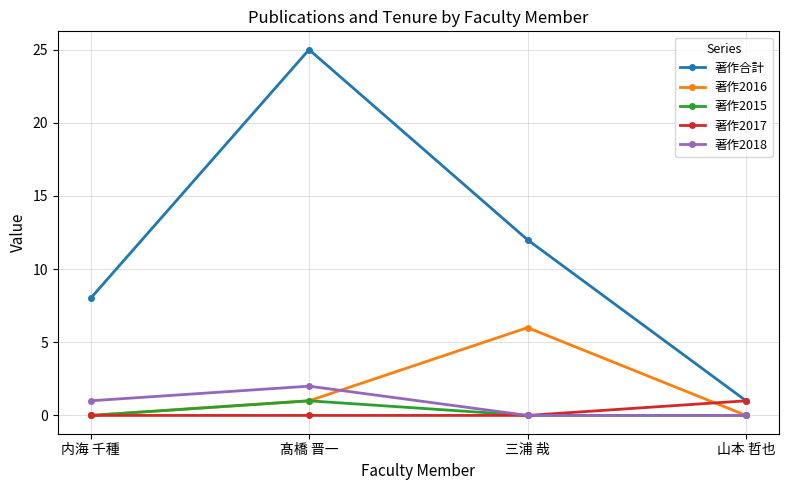

What is the maximum value for 著作2016?

6